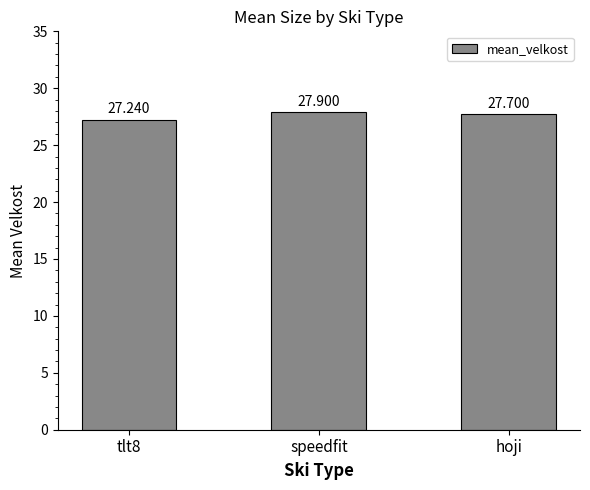

Does the chart contain stacked bars?

No